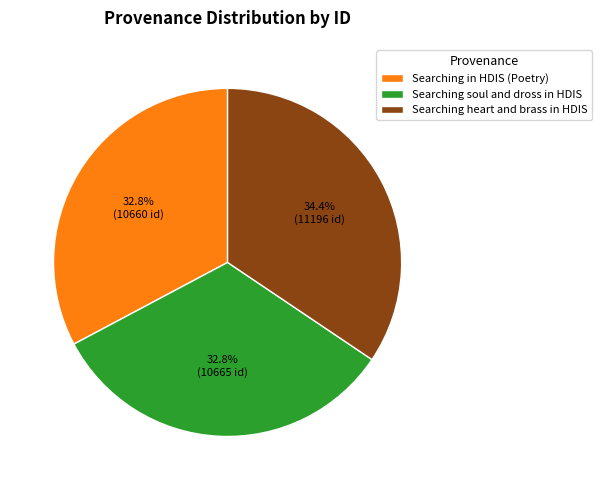

To the nearest percent, what is the average slice percentage?

33%